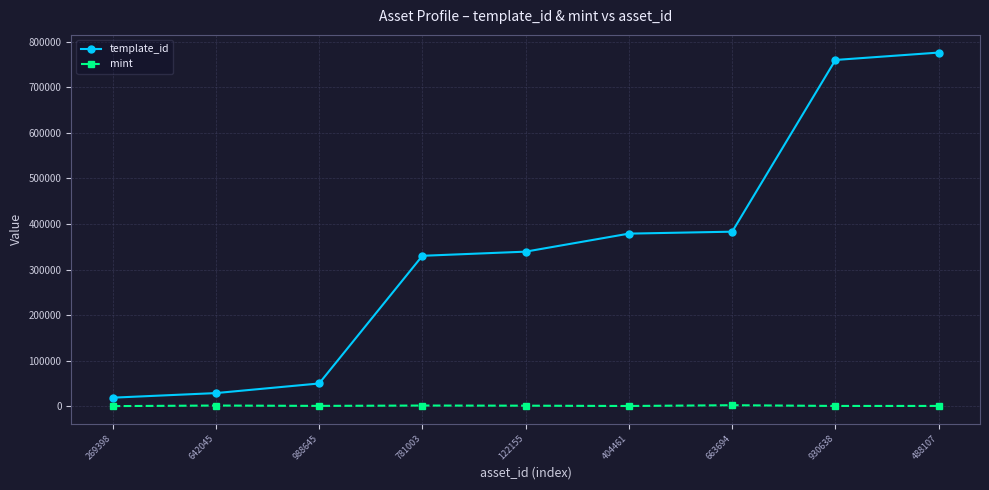

Is it true that template_id equals 49849 at 988645?

True